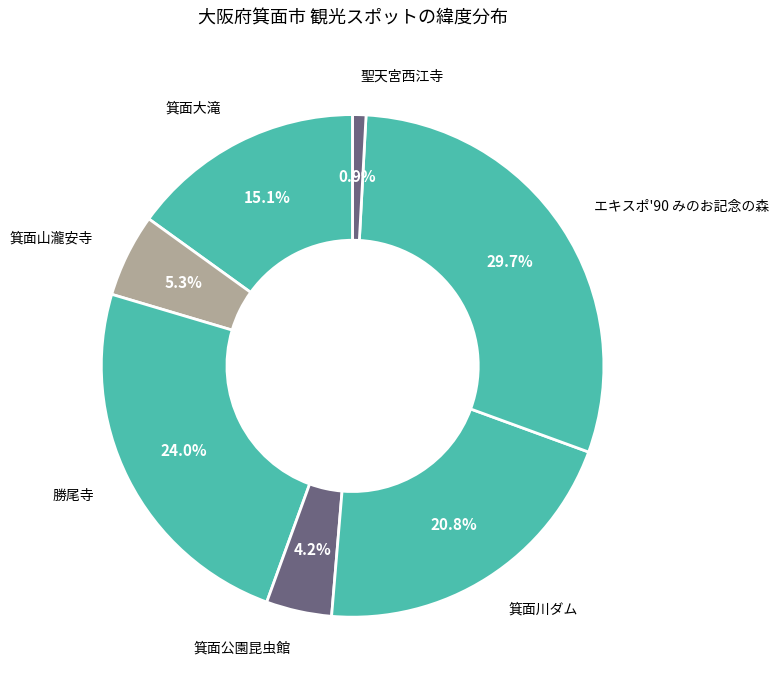

Count the number of slices in the pie.

7